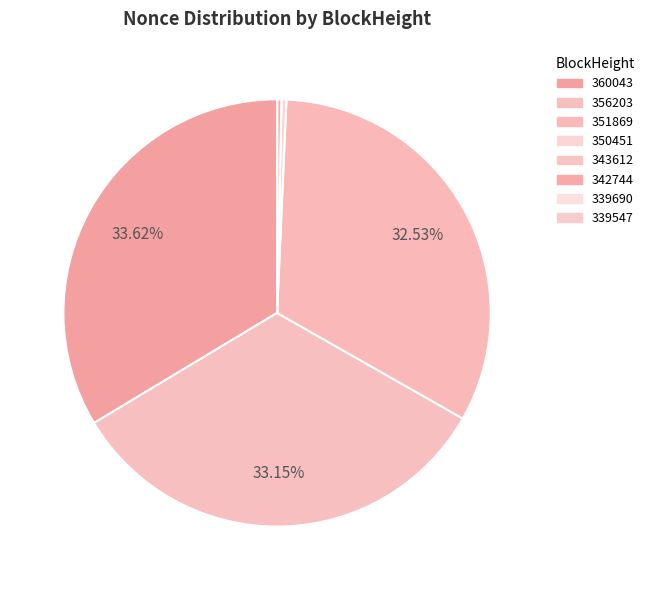

Rank the categories by value from highest to lowest.

360043, 356203, 351869, 350451, 342744, 343612, 339547, 339690